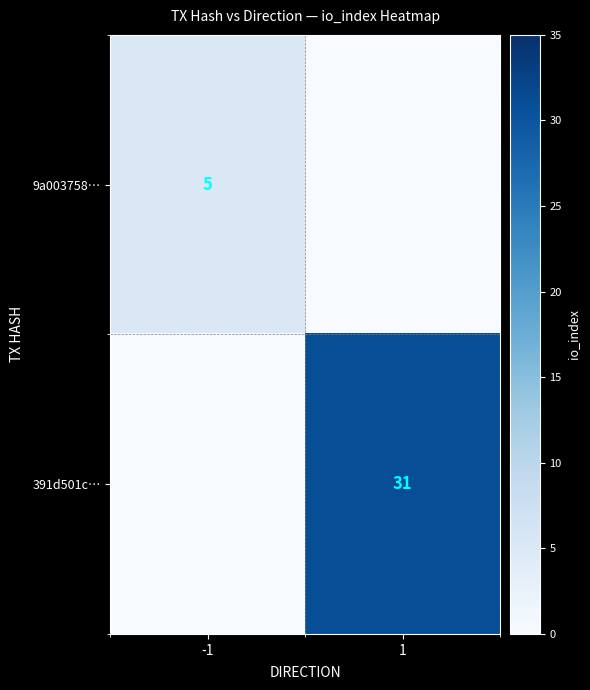

True or false: 9a003758… has a value of 5 at -1.

True